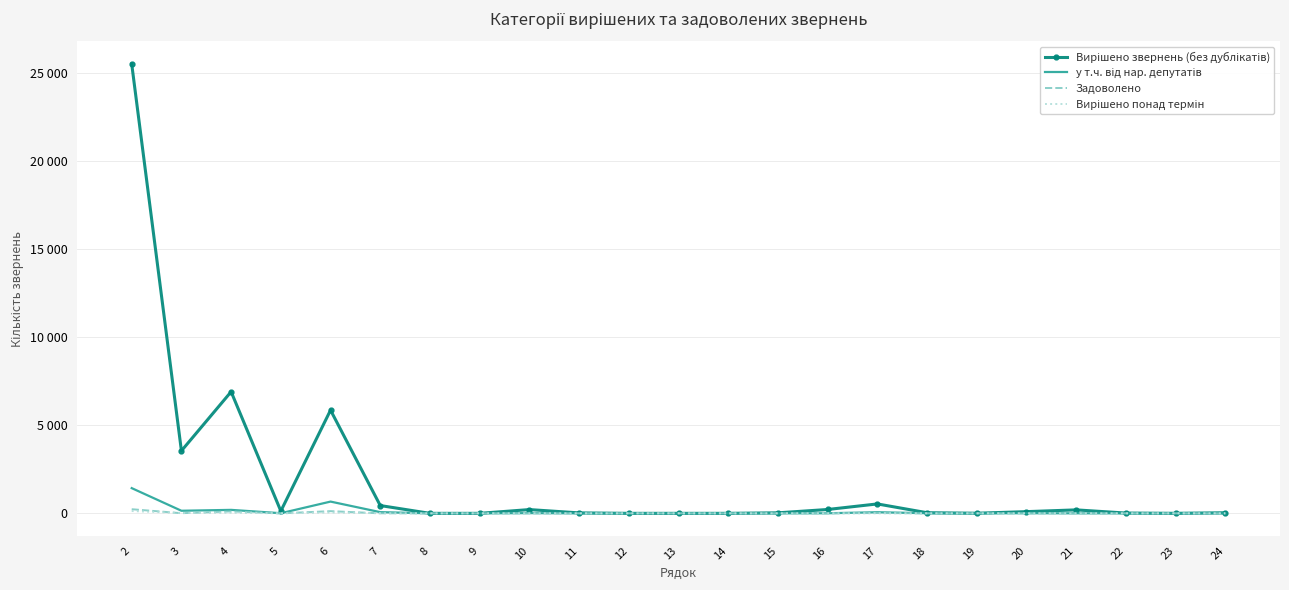

True or false: у т.ч. від нар. депутатів and Вирішено понад термін intersect in this chart.

False